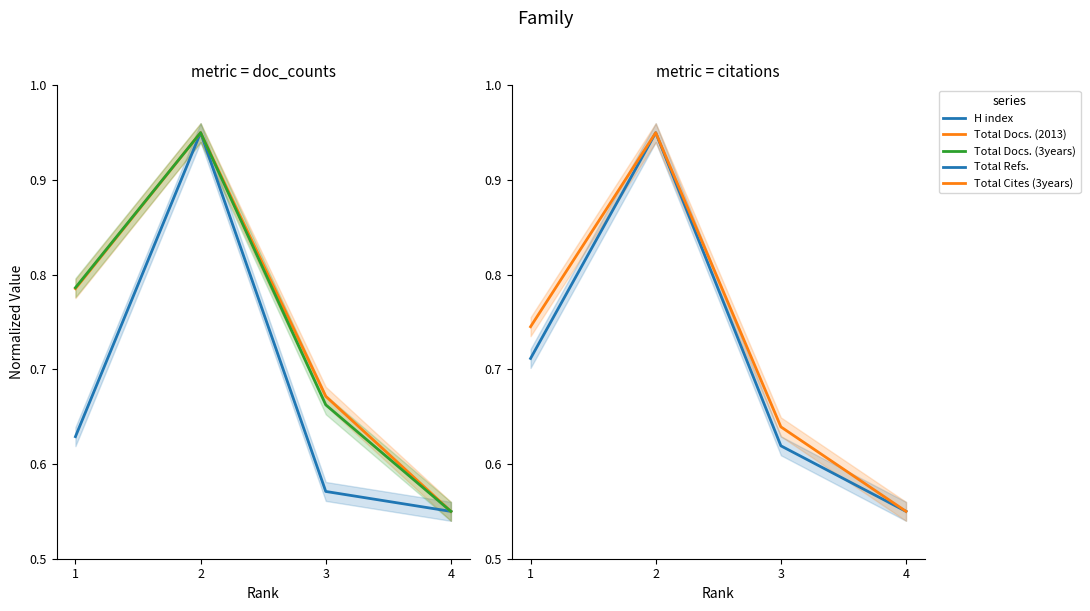

Is the value of H index at 3 greater than the value of Total Refs. at 4?

Yes